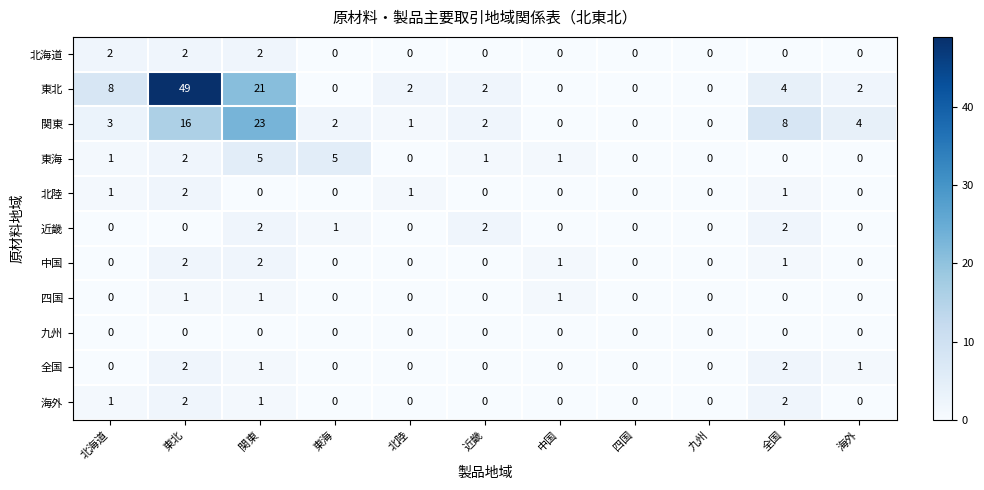

What is the sum of all 北海道 values?

6